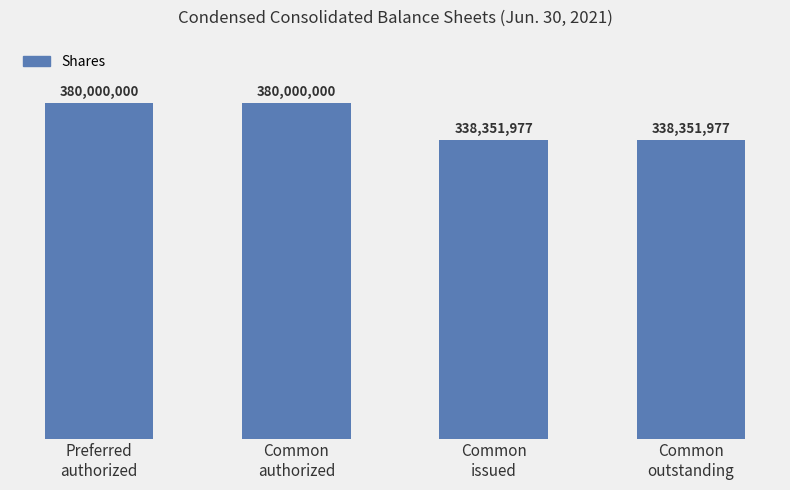

Does the chart contain any negative values?

No